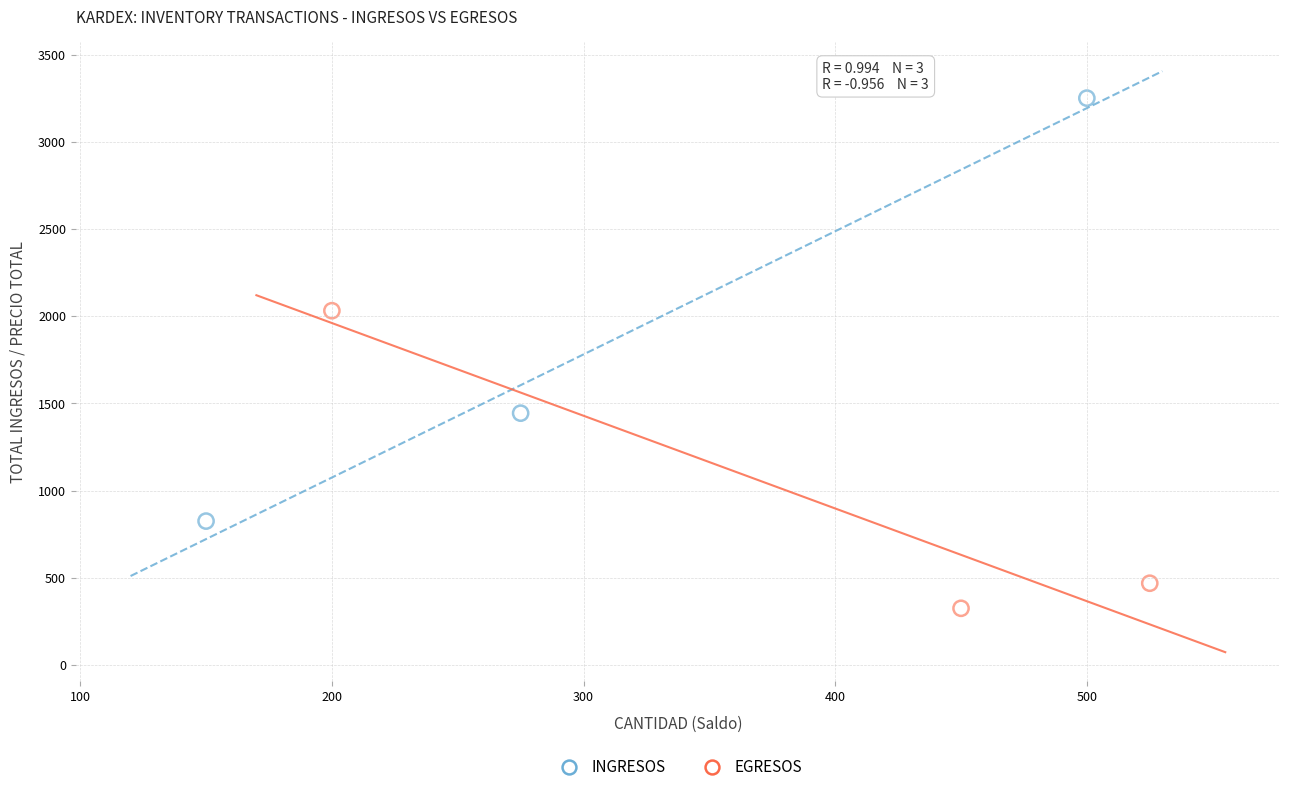

Which series contains the highest Y value?

INGRESOS